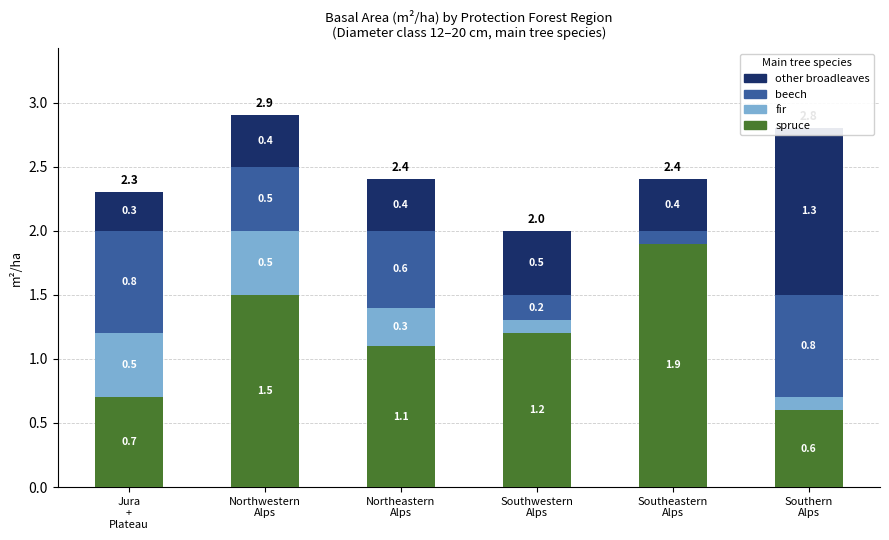

What is the spread (max minus min) of values at Northwestern
Alps?

1.1